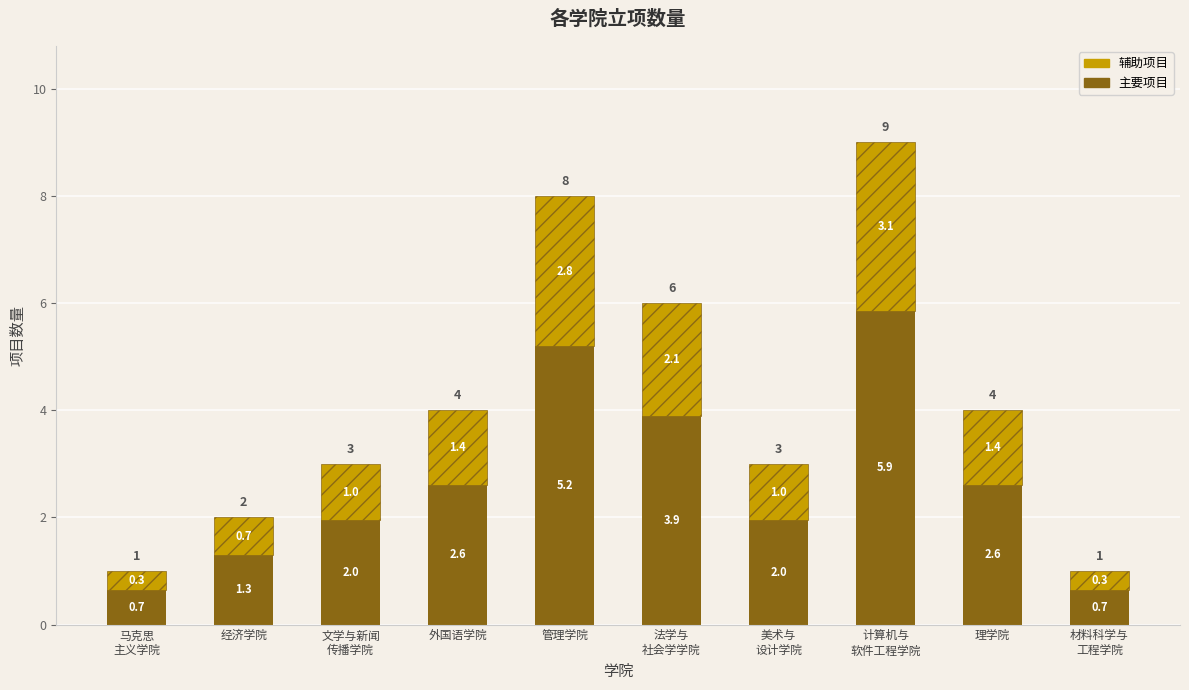

What is the average value of the 主要项目 series?

2.7